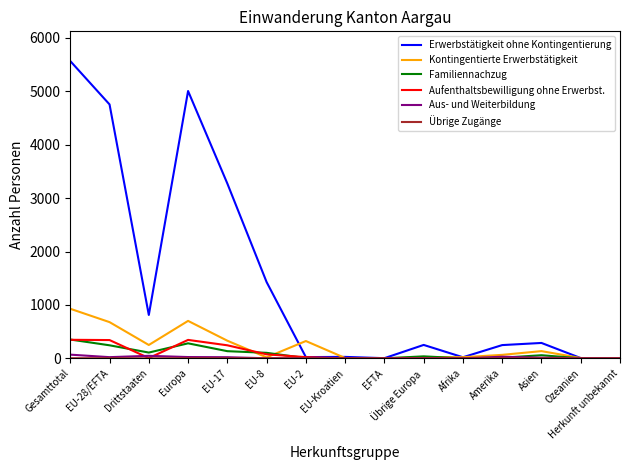

What is the average value of the Kontingentierte Erwerbstätigkeit series?

232